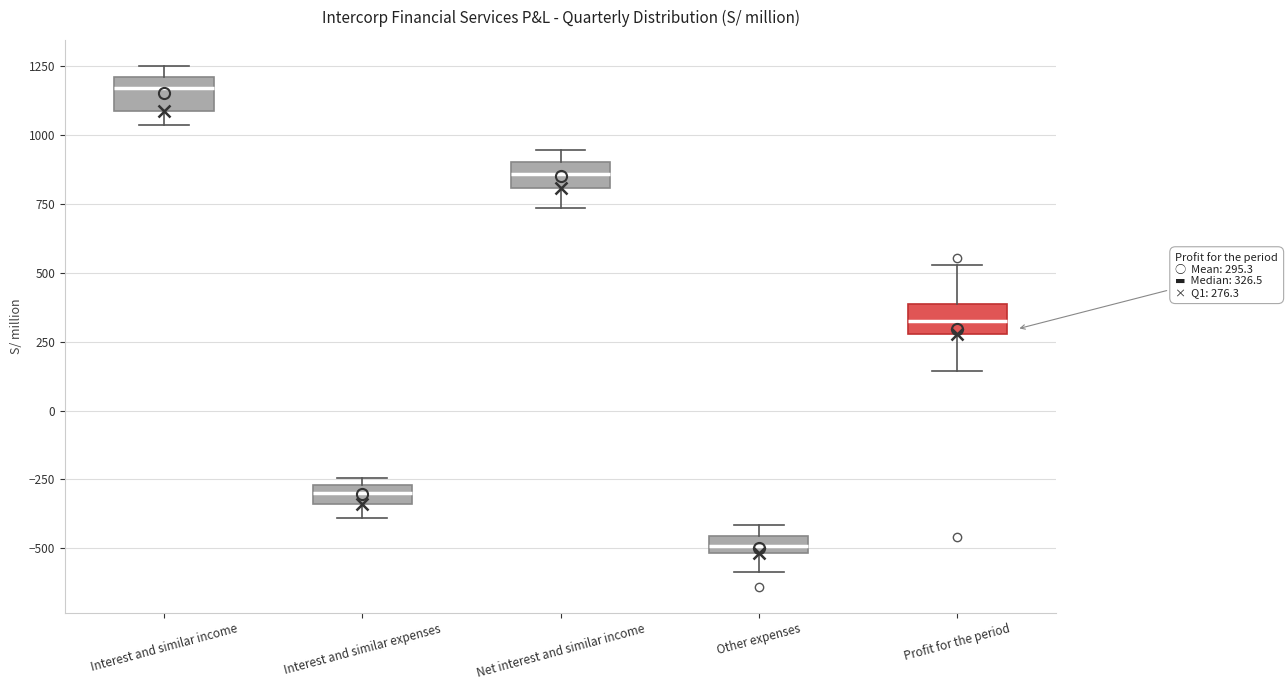

Which box has the lowest median line?

Other expenses